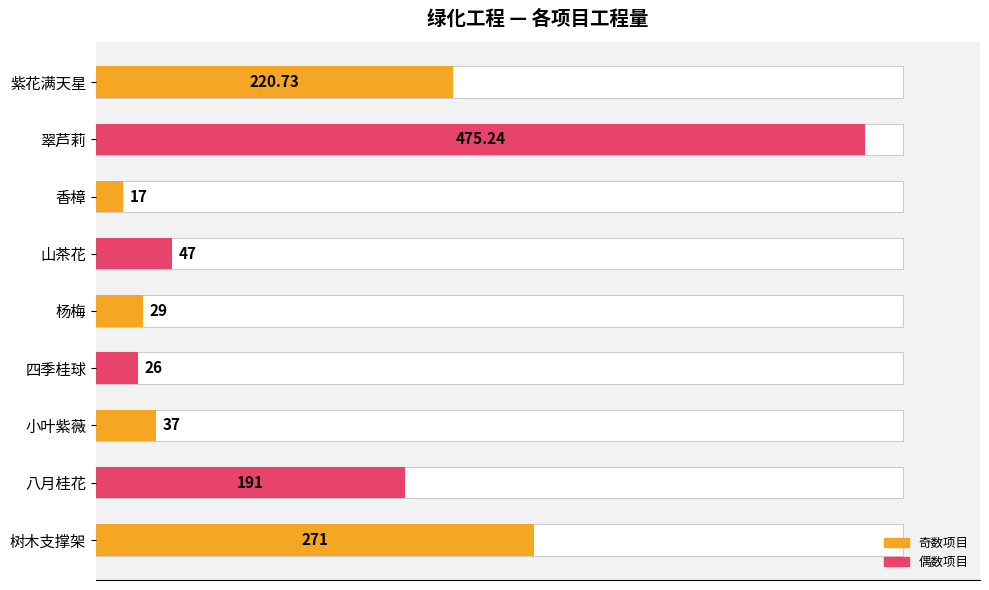

Reading right to left, transcribe all the data shown in this chart.

271.0	191.0	37.0	26.0	29.0	47.0	17.0	475.2	220.7